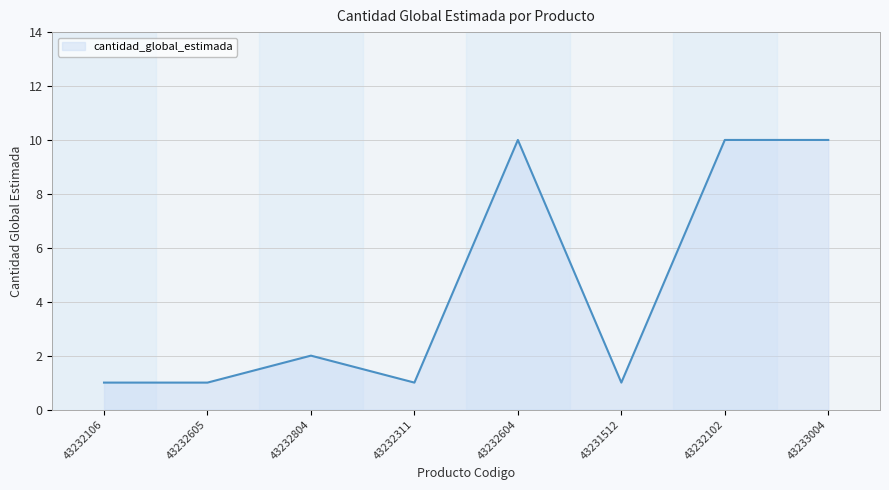

What is the change in value from 43232106 to 43233004?

+9